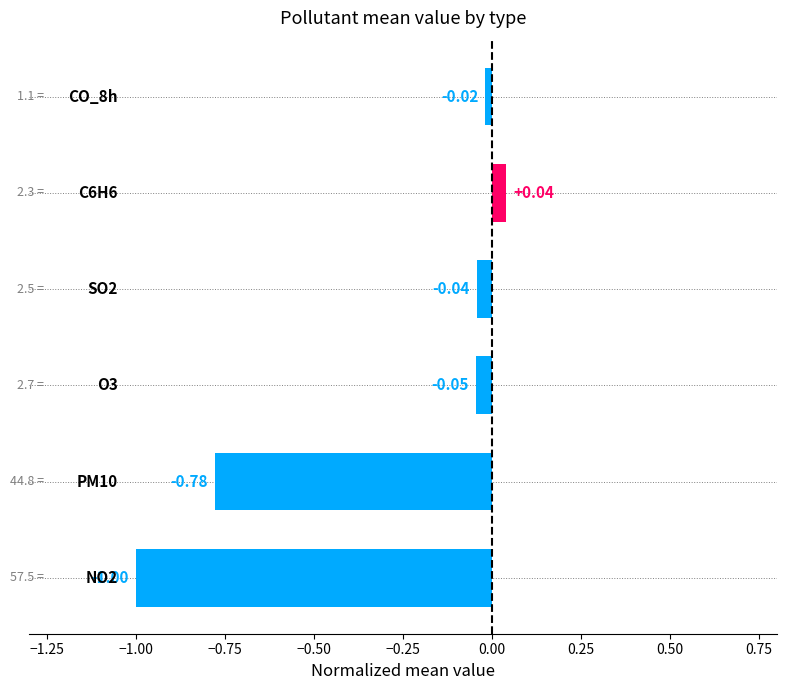

What is the difference between the maximum and minimum values?

1.0